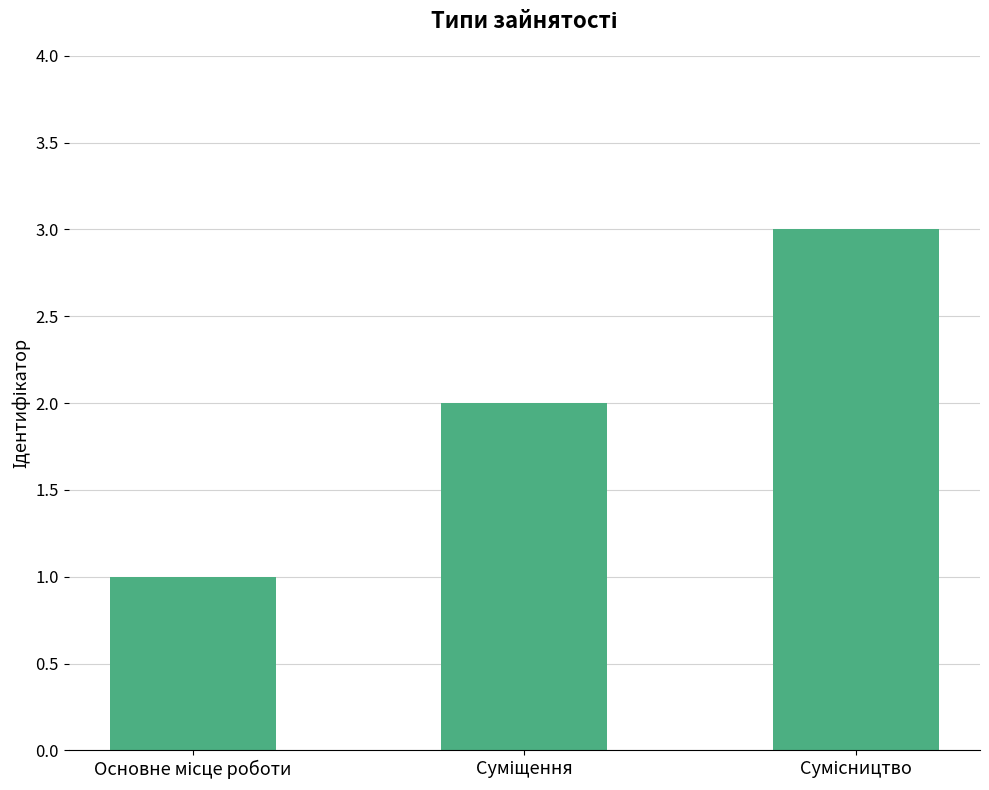

What is the maximum value shown in the chart?

3